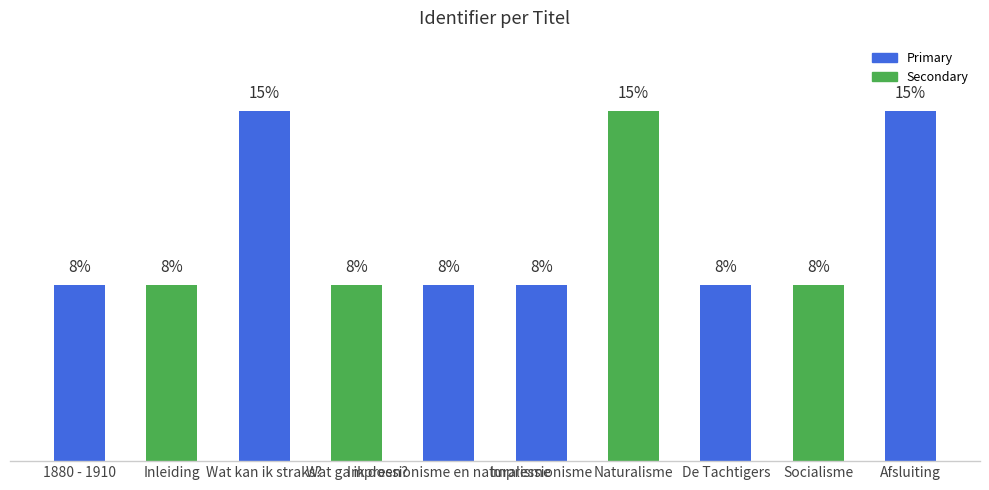

Does the chart contain any negative values?

No